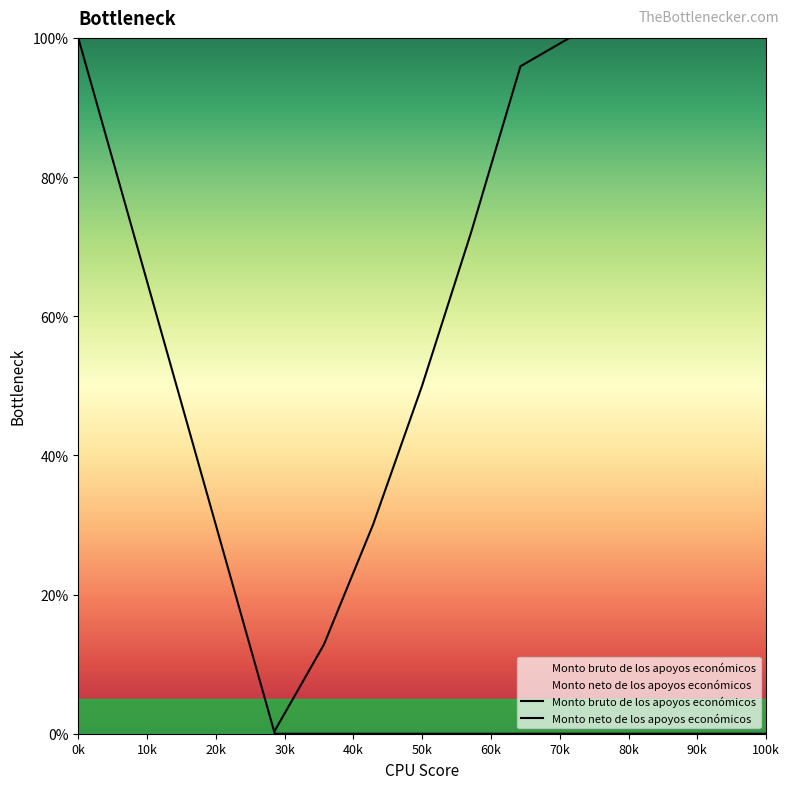

True or false: Monto bruto de los apoyos económicos and Monto neto de los apoyos económicos intersect in this chart.

False